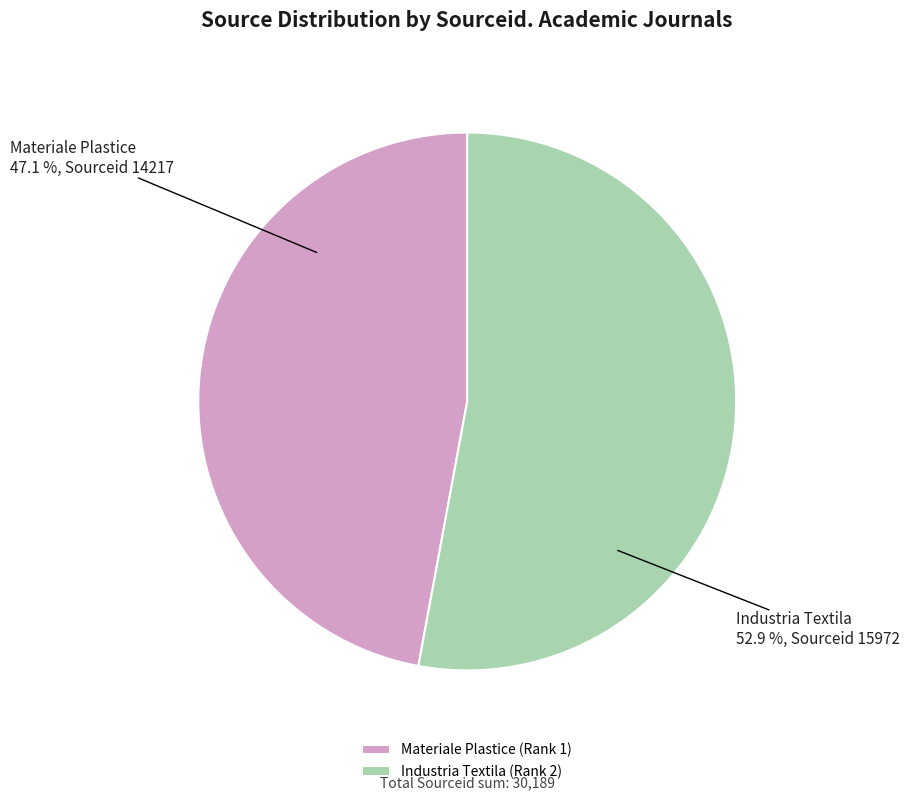

Do Materiale Plastice (Rank 1) and Industria Textila (Rank 2) together represent more than half of the pie?

Yes